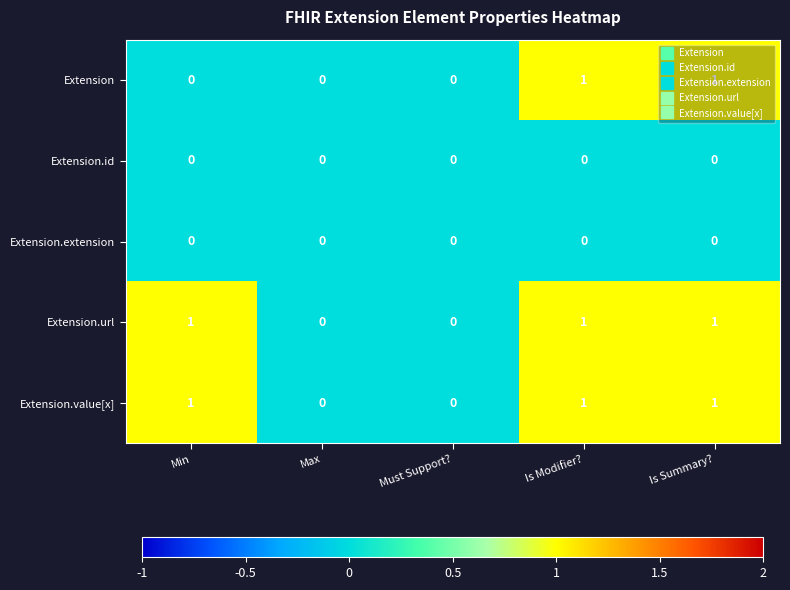

Count the number of categories in the chart.

5